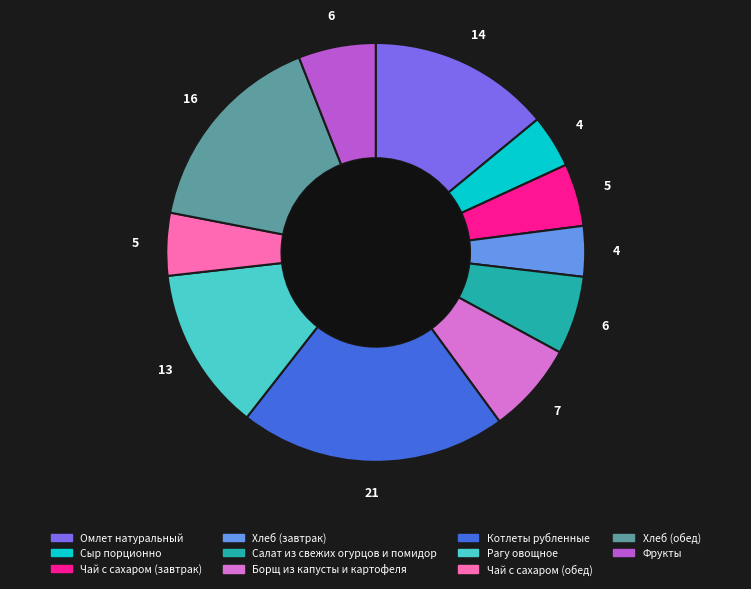

Do Чай с сахаром (обед) and Сыр порционно together represent more than half of the pie?

No